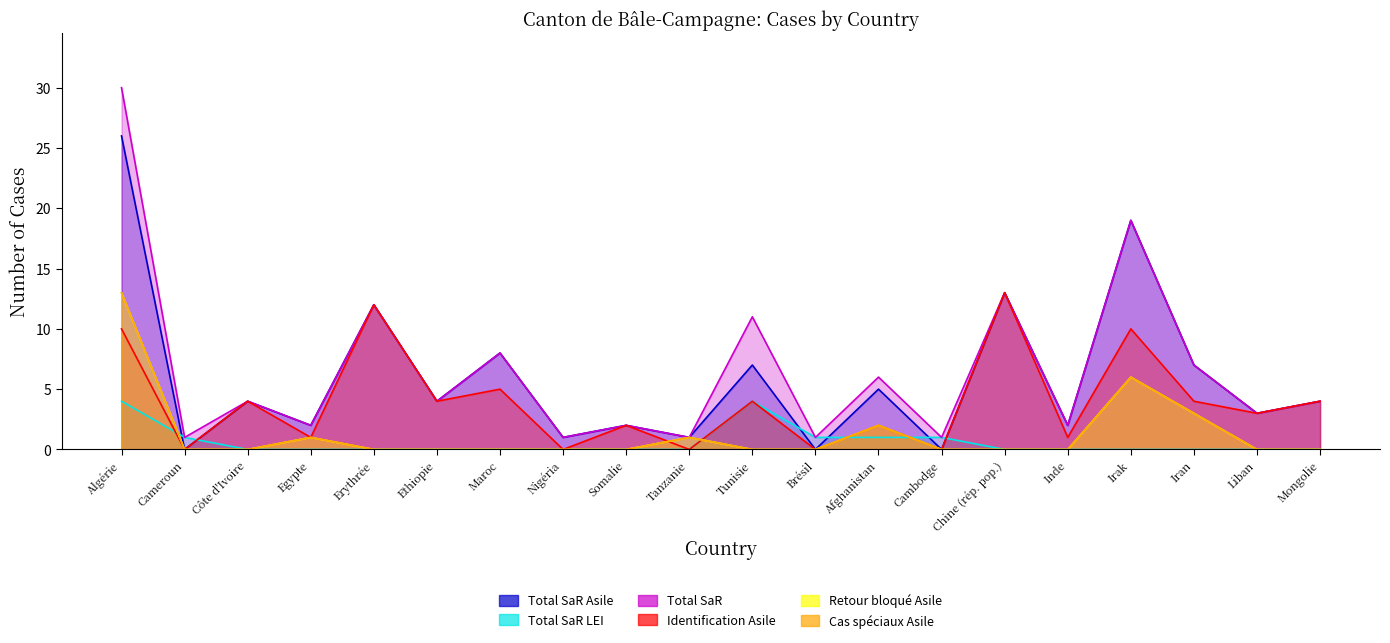

The value of Cas spéciaux Asile at Tanzanie is 1. True or false?

True